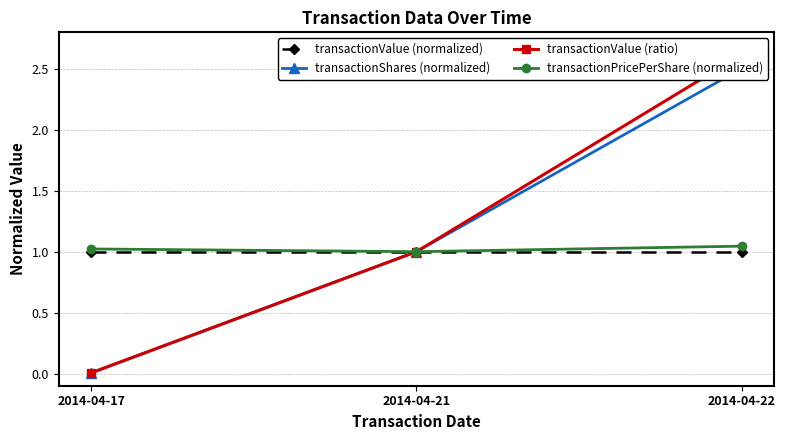

At which label is transactionPricePerShare (normalized) closest to 1?

2014-04-21